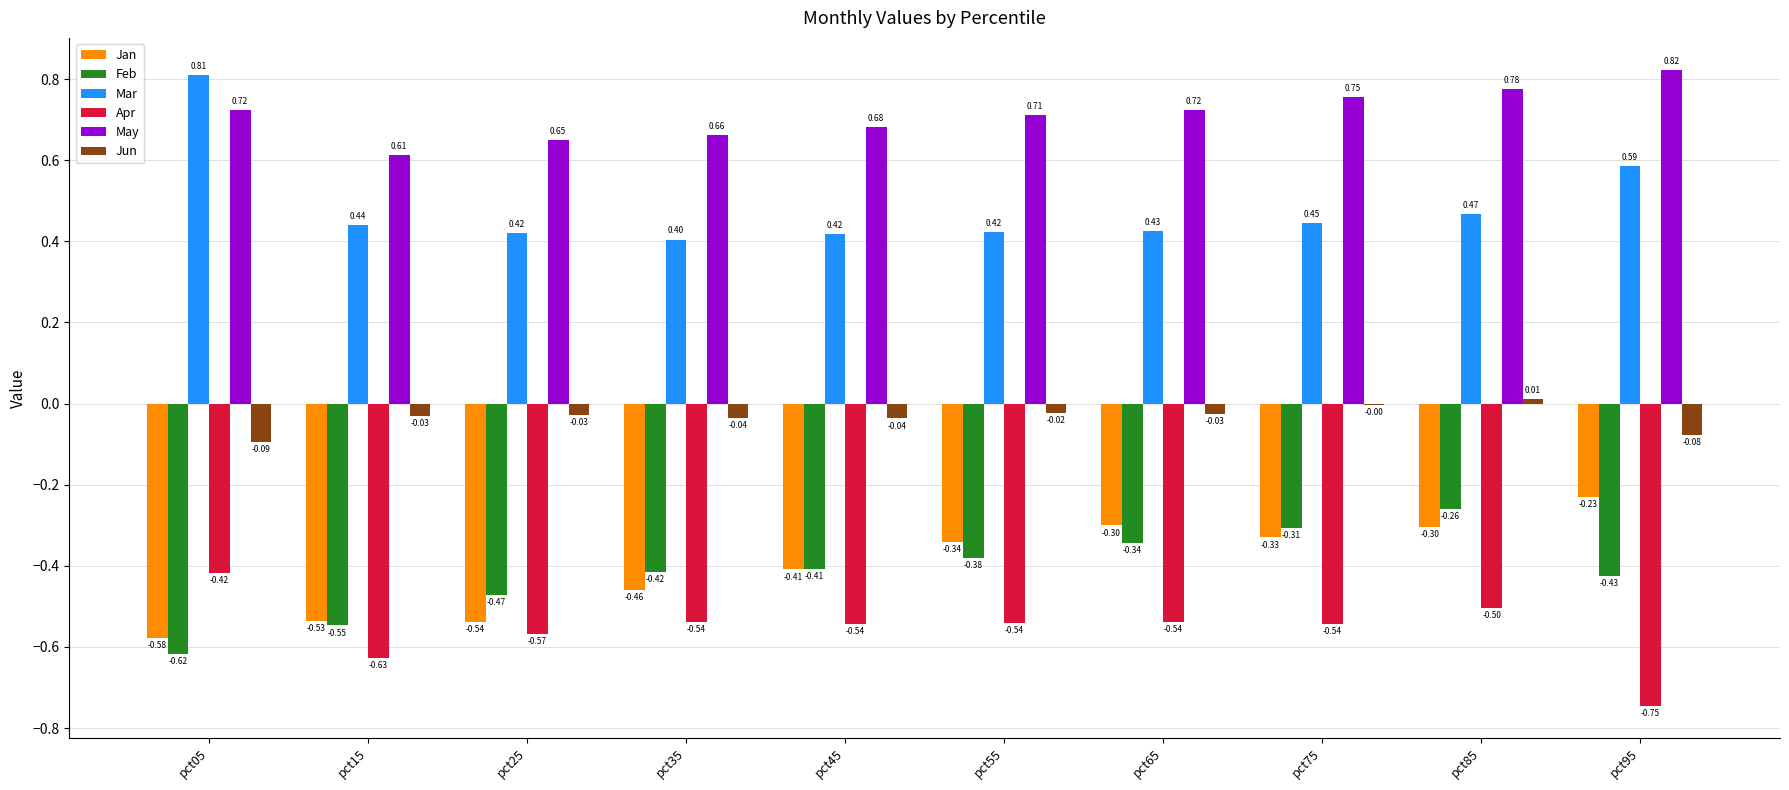

True or false: Feb has a value of -0.2 at pct15.

False